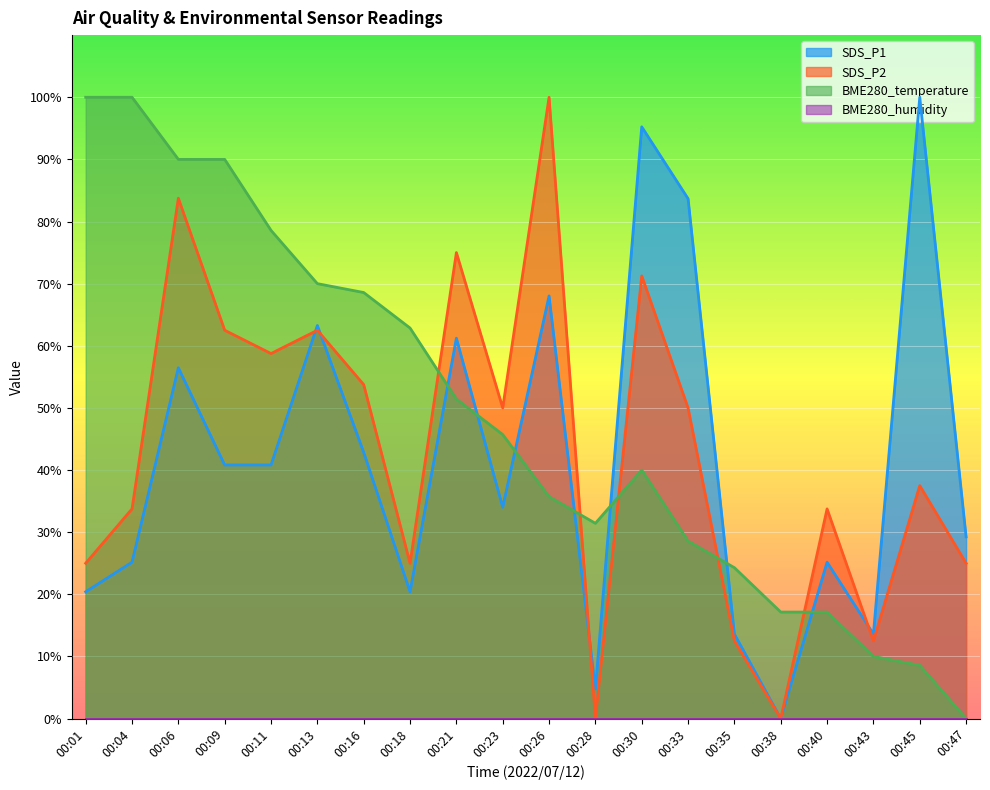

True or false: BME280_temperature and SDS_P2 intersect in this chart.

True